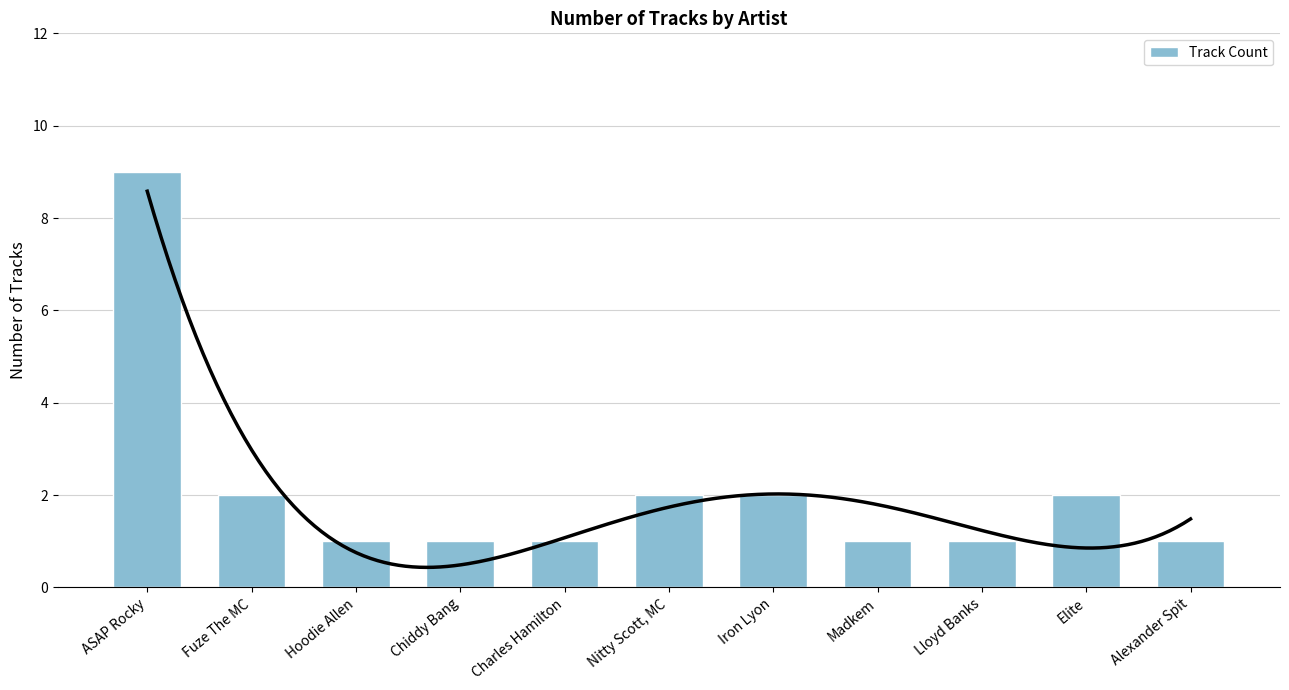

What is the ratio of the value at Charles Hamilton to the value at Madkem?

1.0